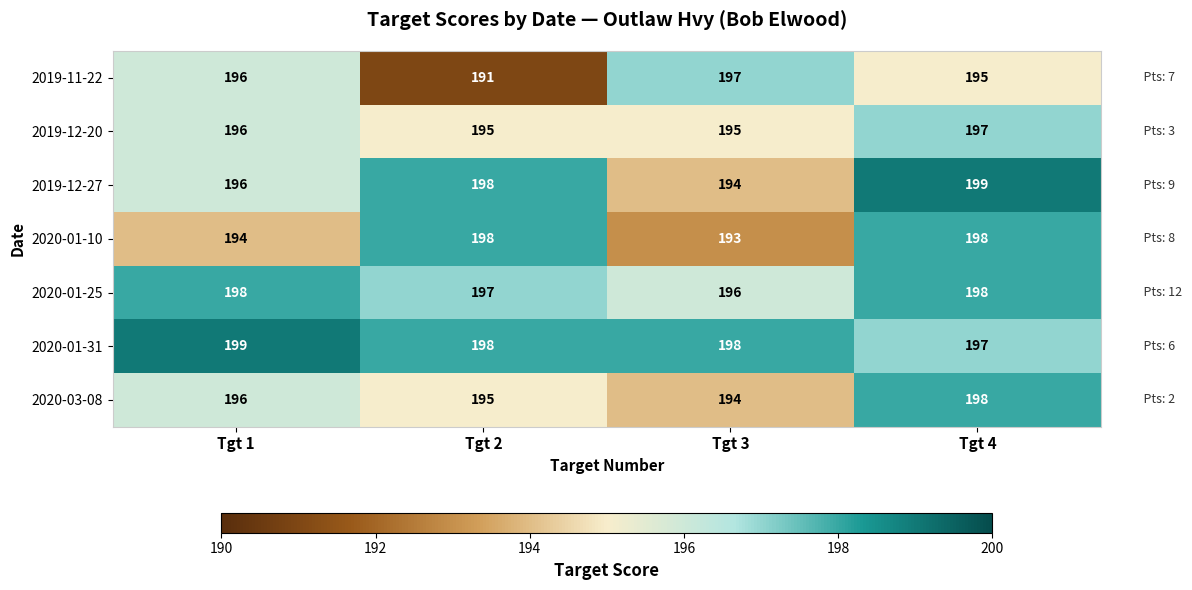

What is the maximum value for 2020-03-08?

198